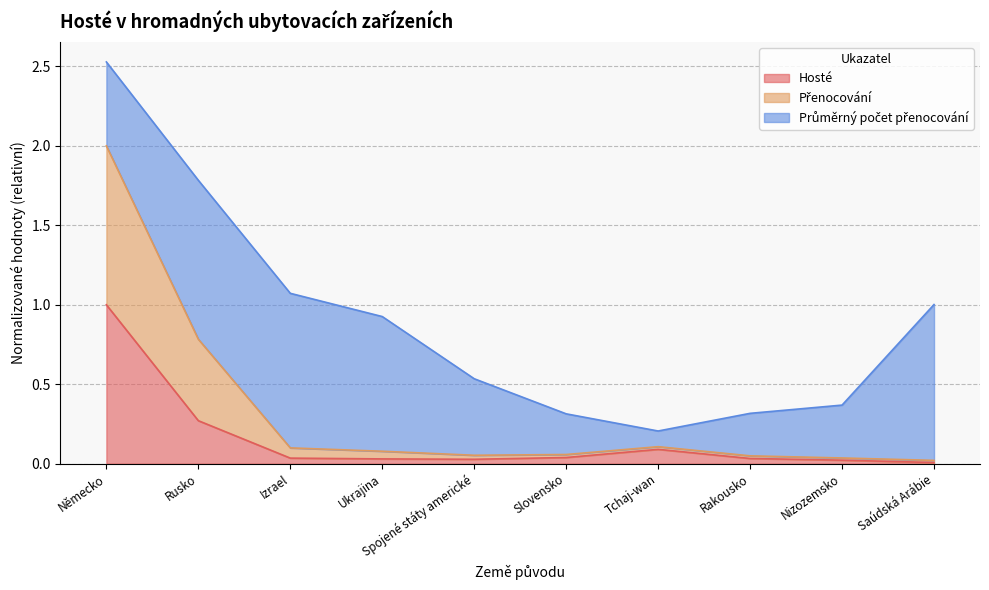

What position from the right is Slovensko?

5